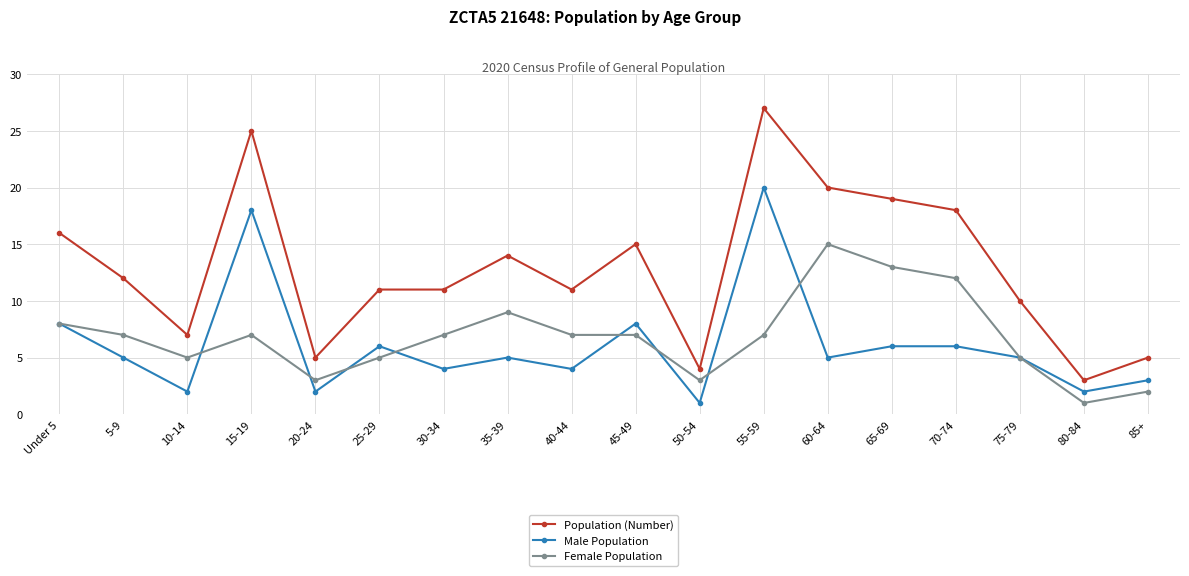

Which series has the widest spread of values?

Population (Number)